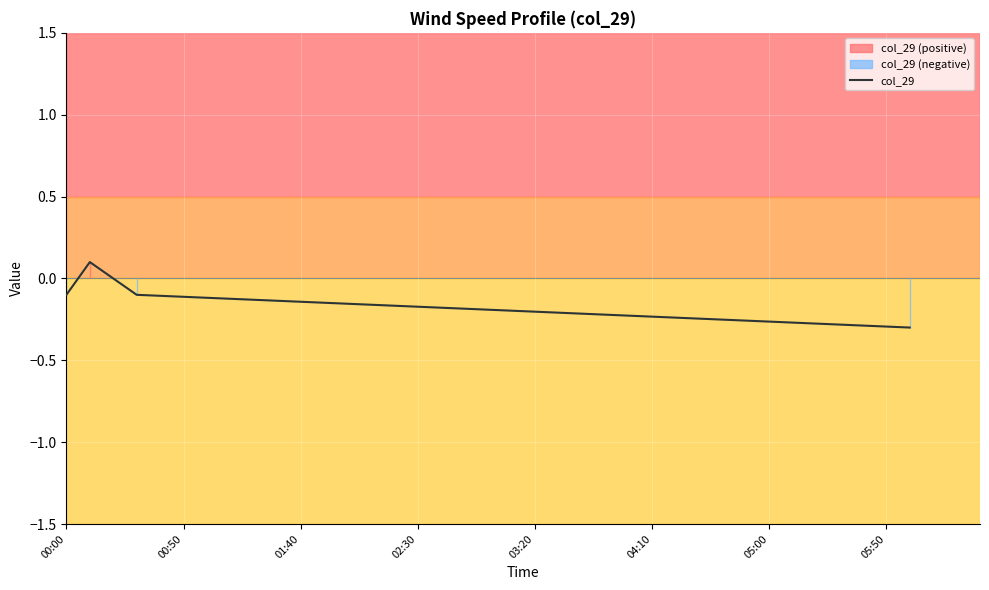

True or false: col_29 has more than 1 points higher than both neighbors.

False